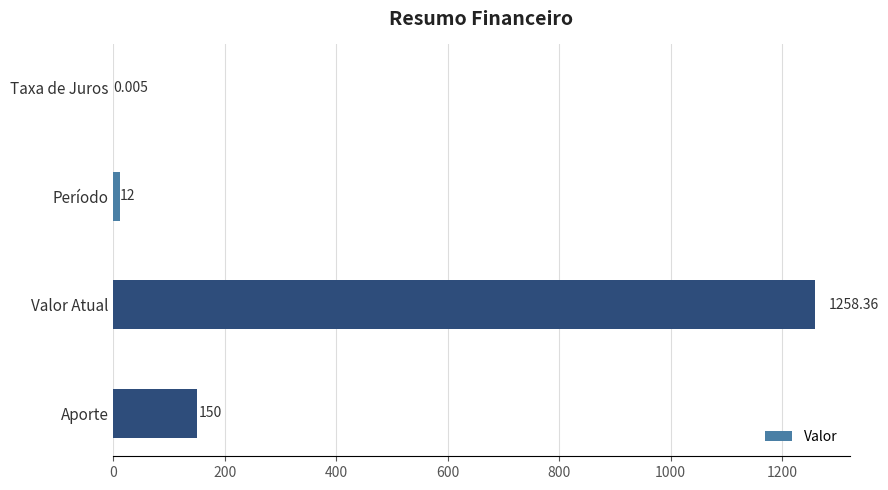

At which label is the value closest to 629?

Aporte